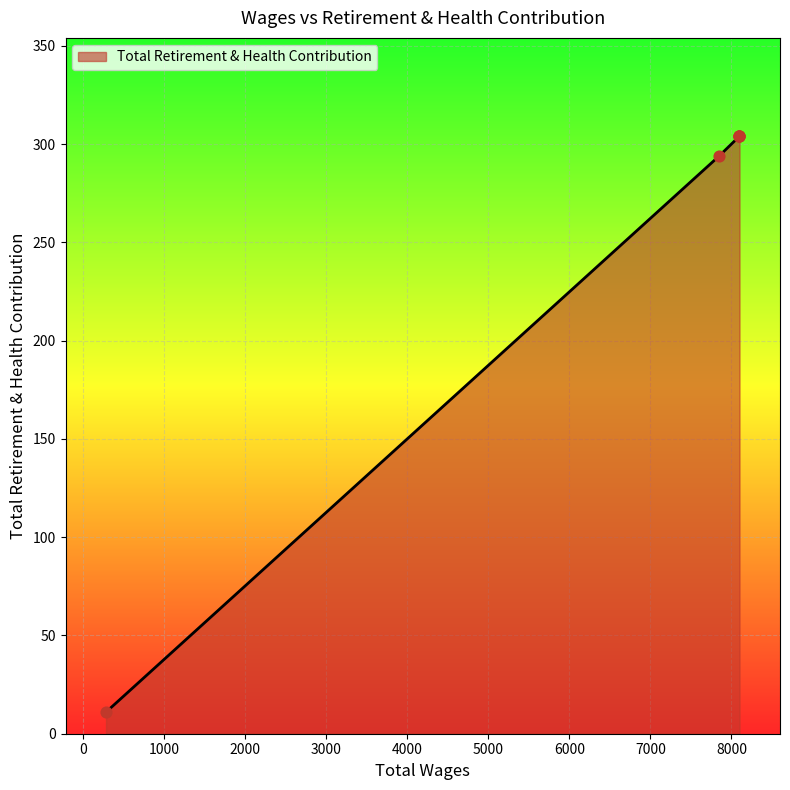

What is the change in value from 8100.0 to 280.0?

-293